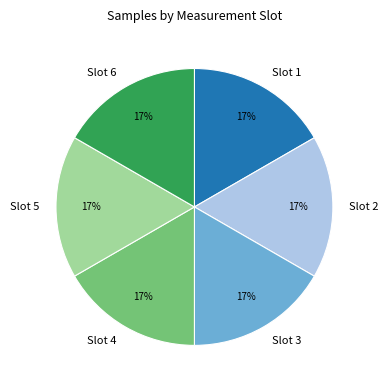

The Slot 2 slice represents 4% of the pie. True or false?

False